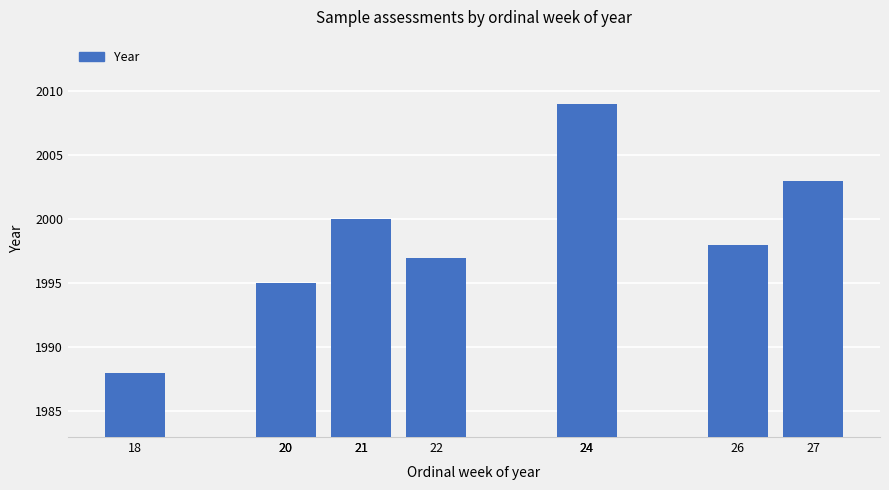

At which label is the value closest to 1998?

26